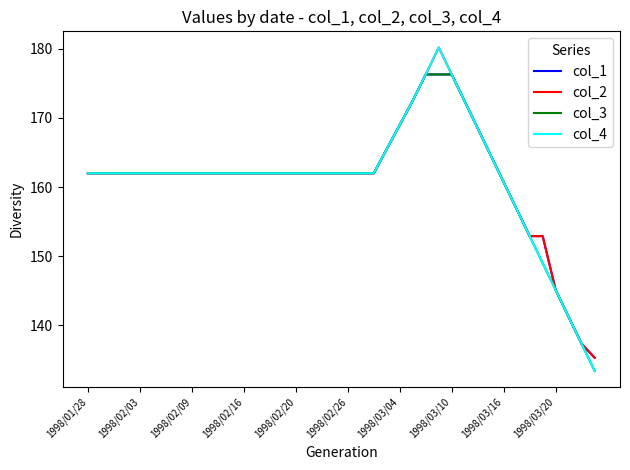

Which series has the largest range (max minus min)?

col_4